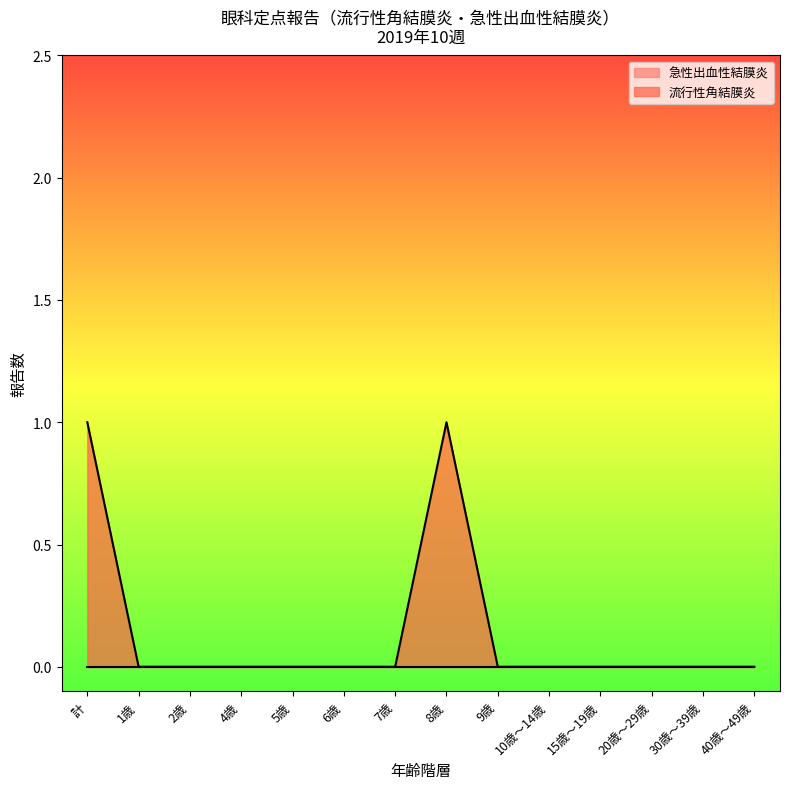

What is the label of the 9th point from the left?

9歳